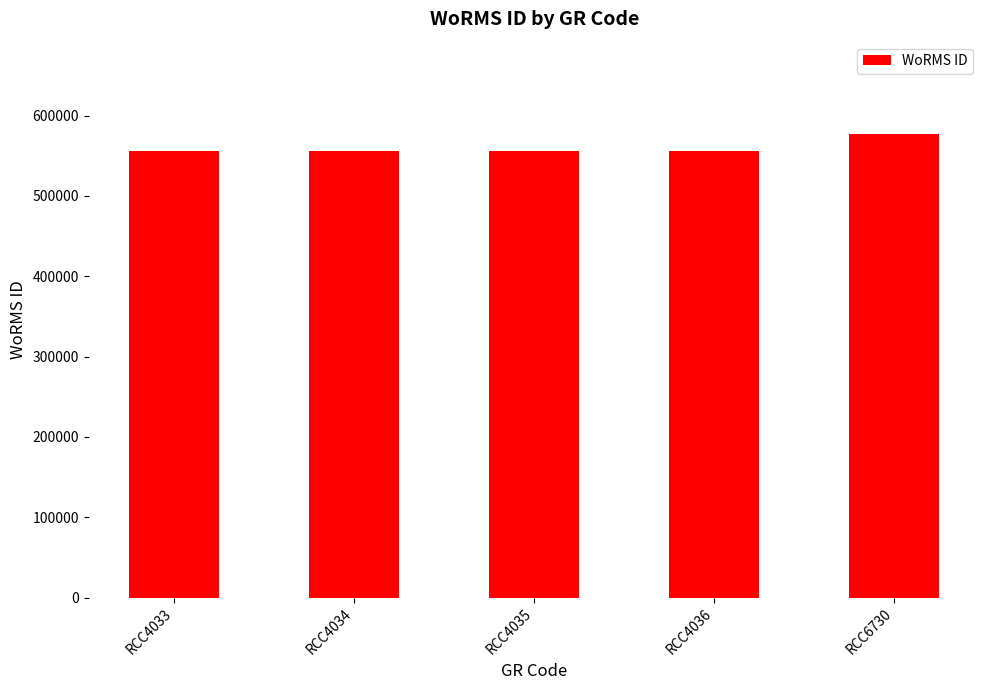

The value at RCC4034 is 739781. True or false?

False